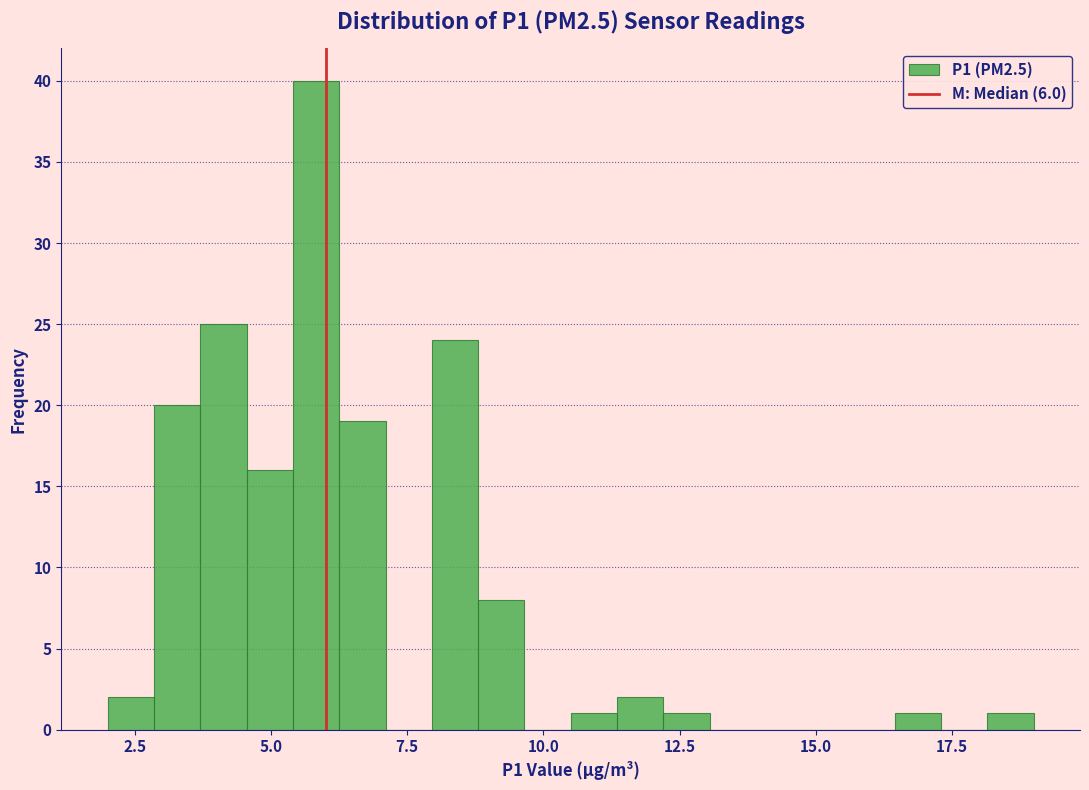

Read against the x-axis, roughly where is the centre of the tallest bar?

6.0